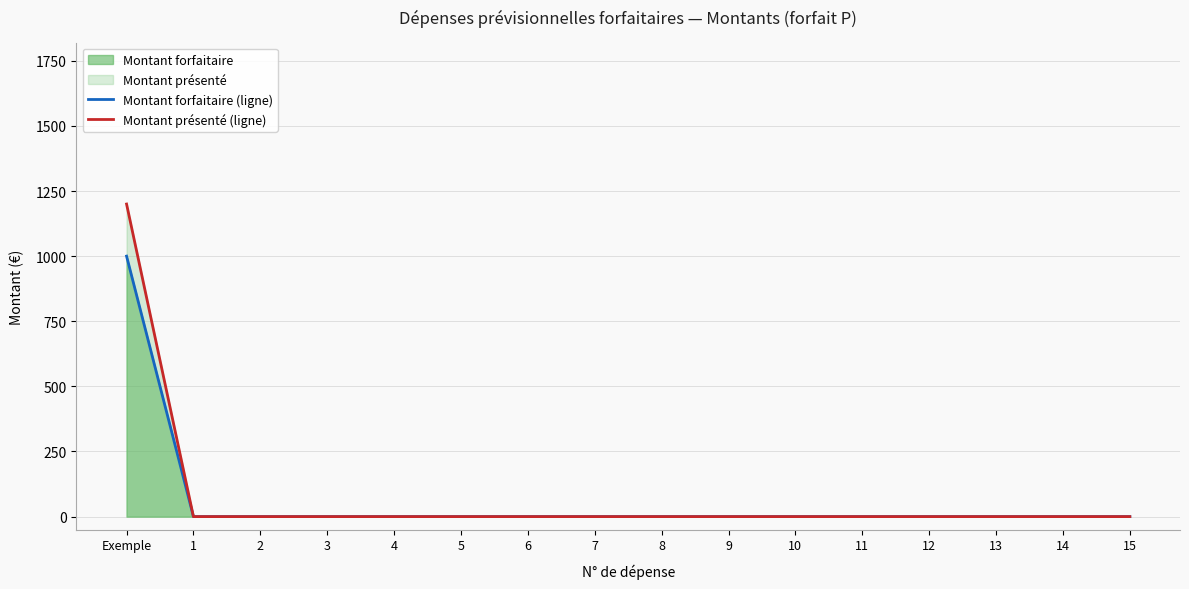

What is the label of the 6th point from the left?

5